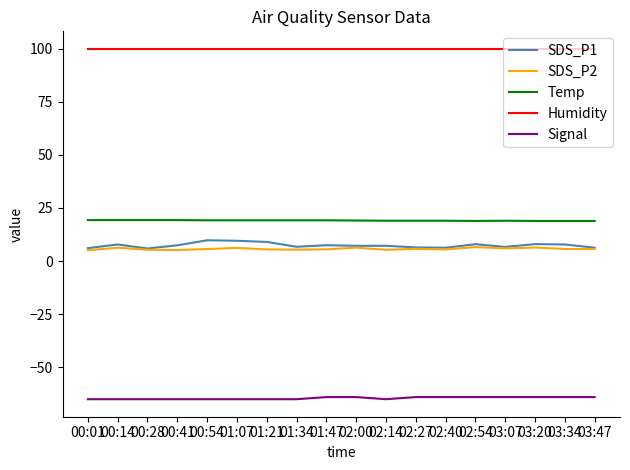

Where does the SDS_P1 series first go above 7?

00:14